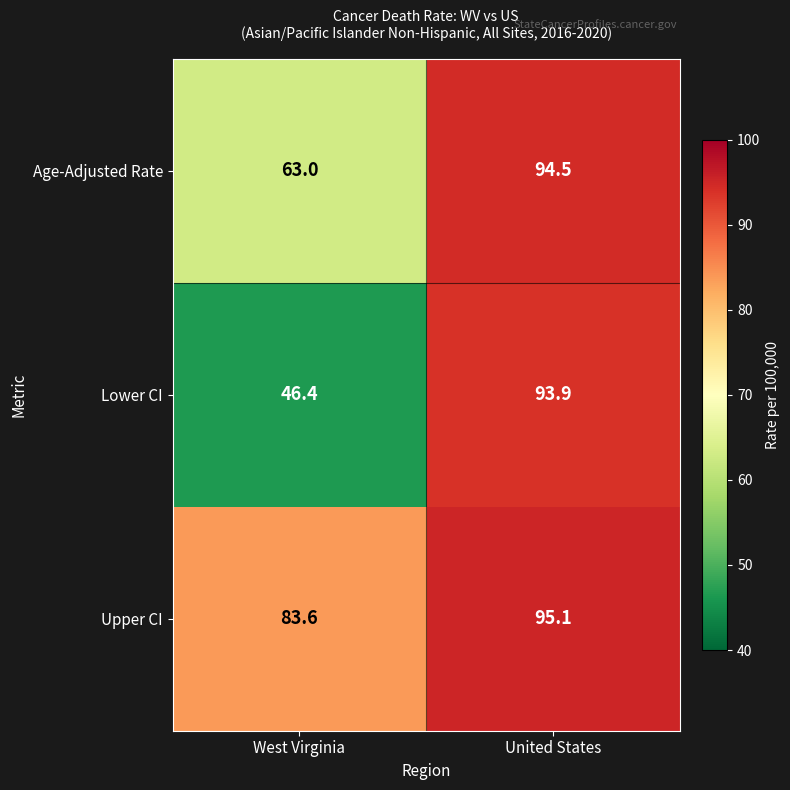

Is it true that Upper CI equals 116.5 at West Virginia?

False